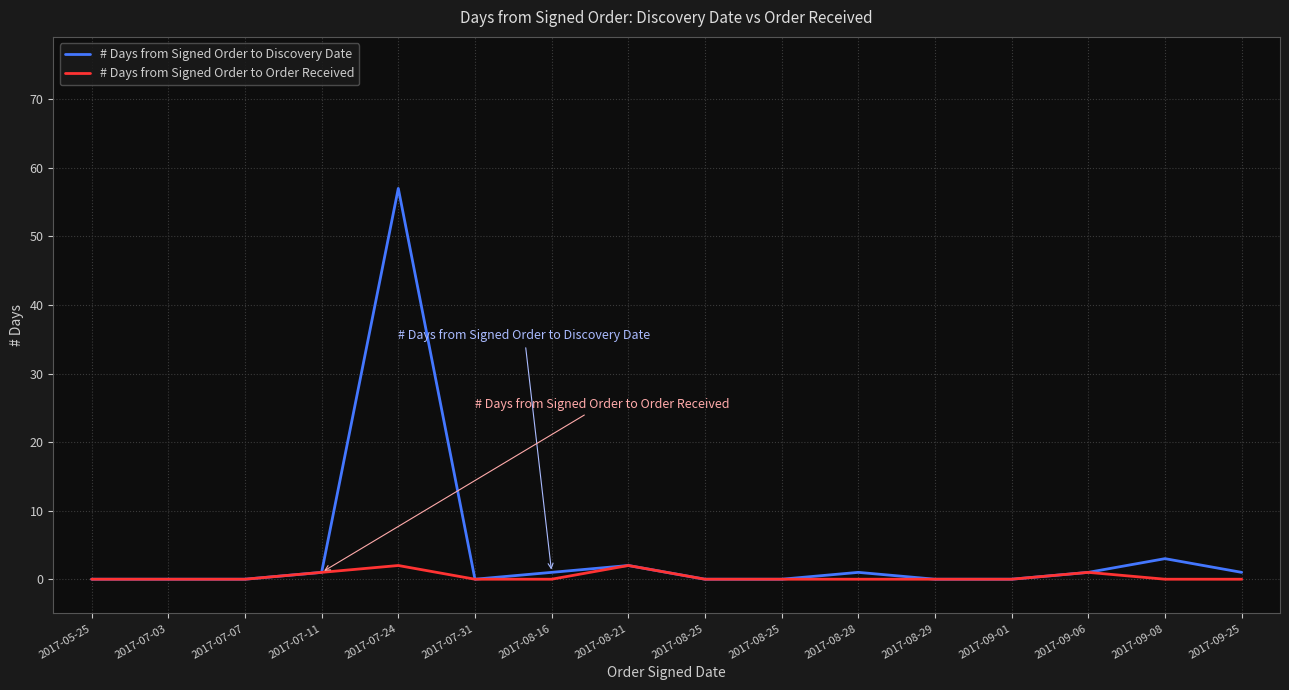

What is the average value of the # Days from Signed Order to Discovery Date series?

4